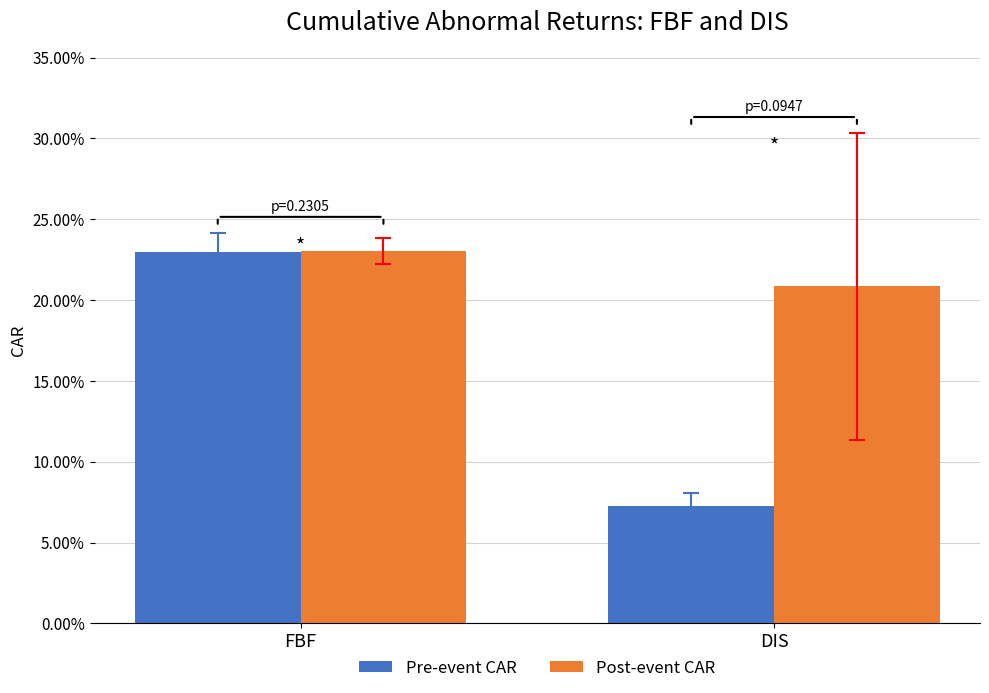

What is the total value across all series at DIS?

0.3